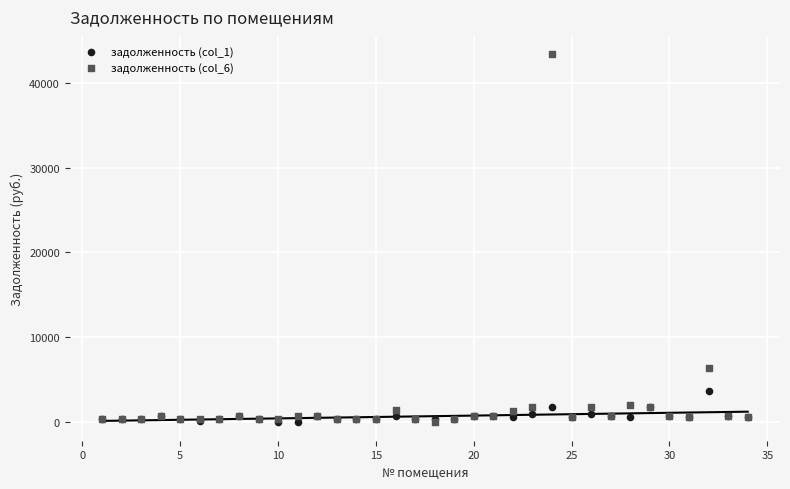

Across all series, what Y value is closest to 21670?

6421.5